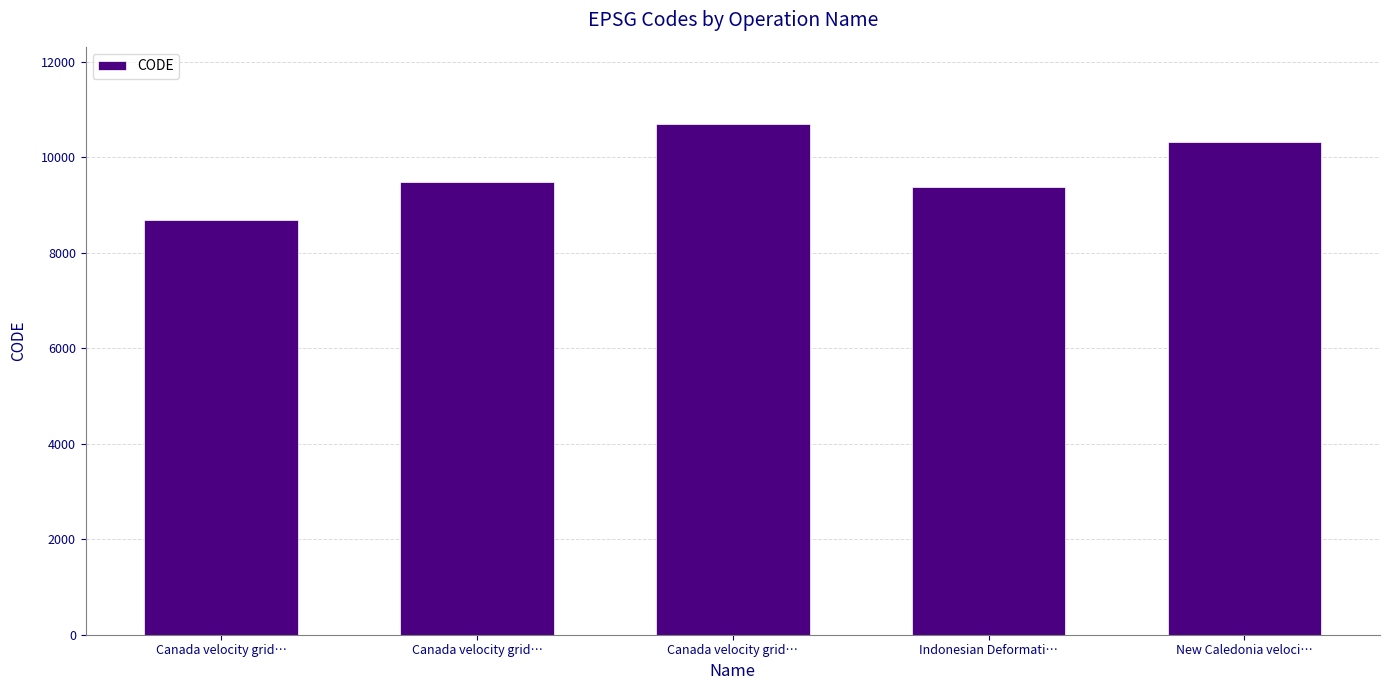

How many bars are there in total?

5